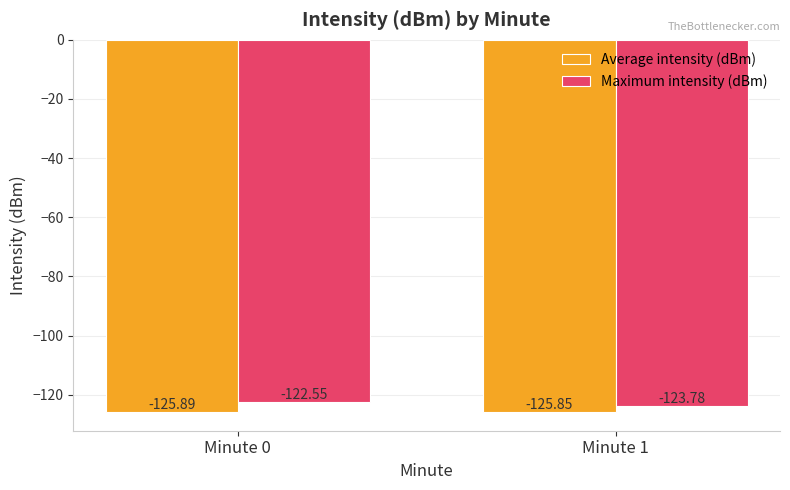

Between Minute 0 and Minute 1, which series saw the biggest shift?

Maximum intensity (dBm)